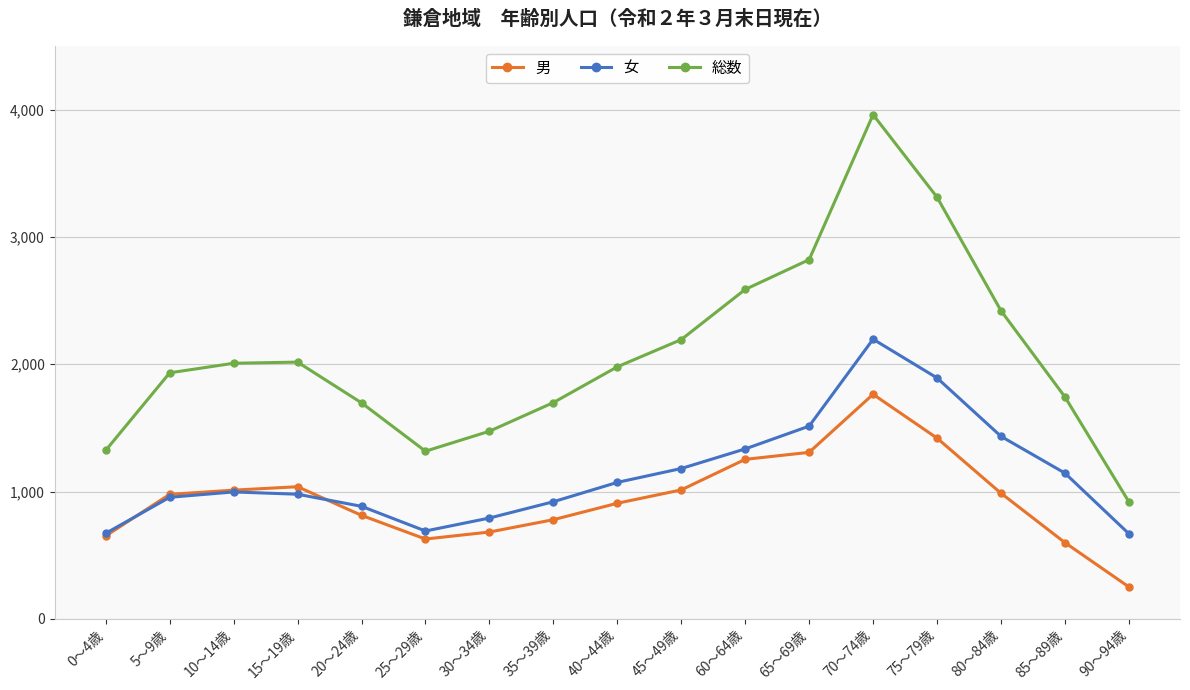

Rank the series by their average value, from lowest to highest.

男, 女, 総数